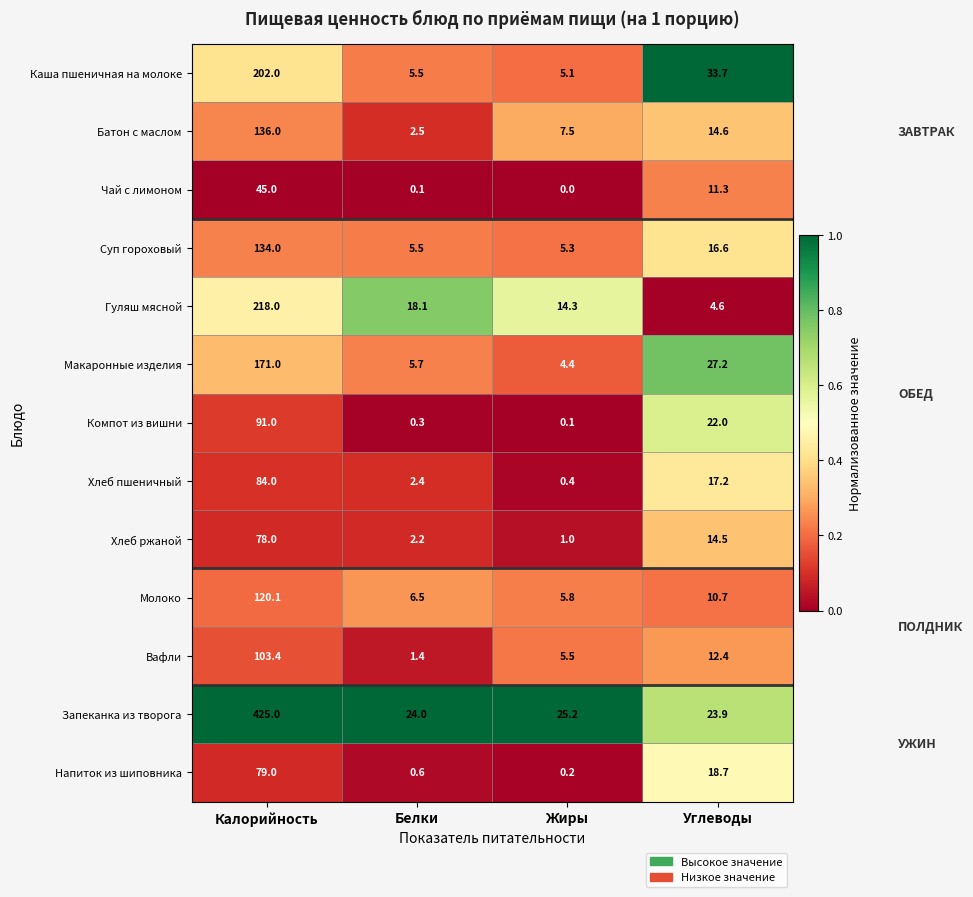

Rank the series by their maximum value, from lowest to highest.

Чай с лимоном, Хлеб ржаной, Напиток из шиповника, Хлеб пшеничный, Компот из вишни, Вафли, Молоко, Суп гороховый, Батон с маслом, Макаронные изделия, Каша пшеничная на молоке, Гуляш мясной, Запеканка из творога